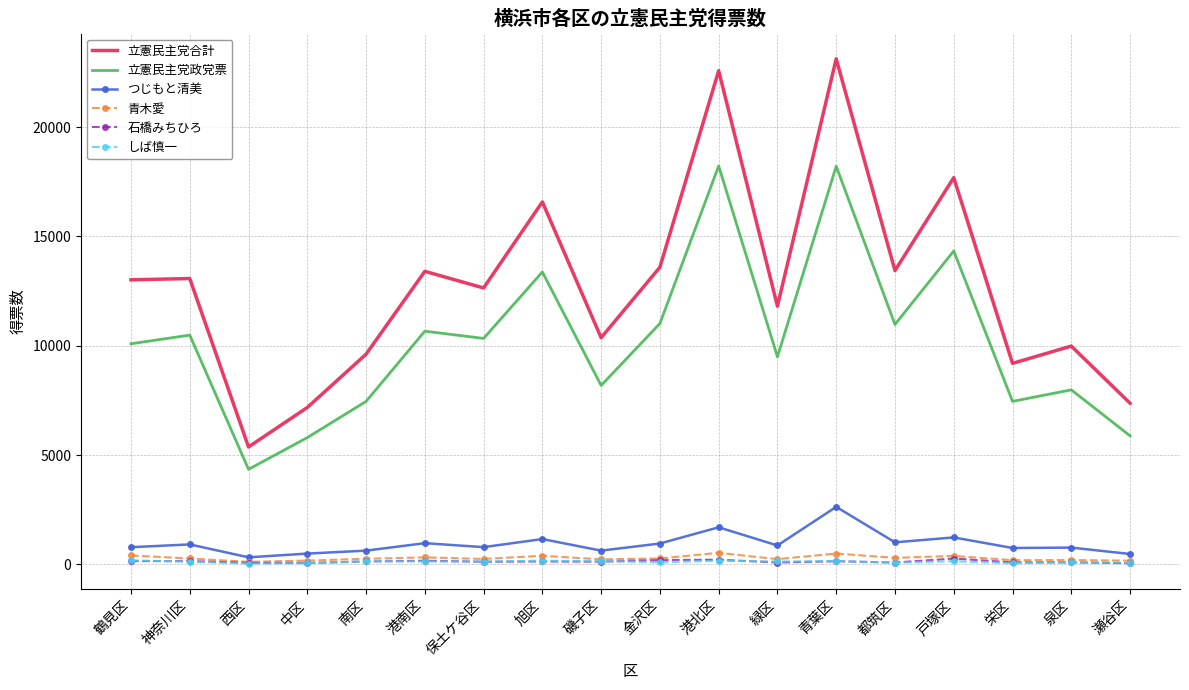

Is the value of 立憲民主党合計 at 都筑区 greater than the value of つじもと清美 at 中区?

Yes